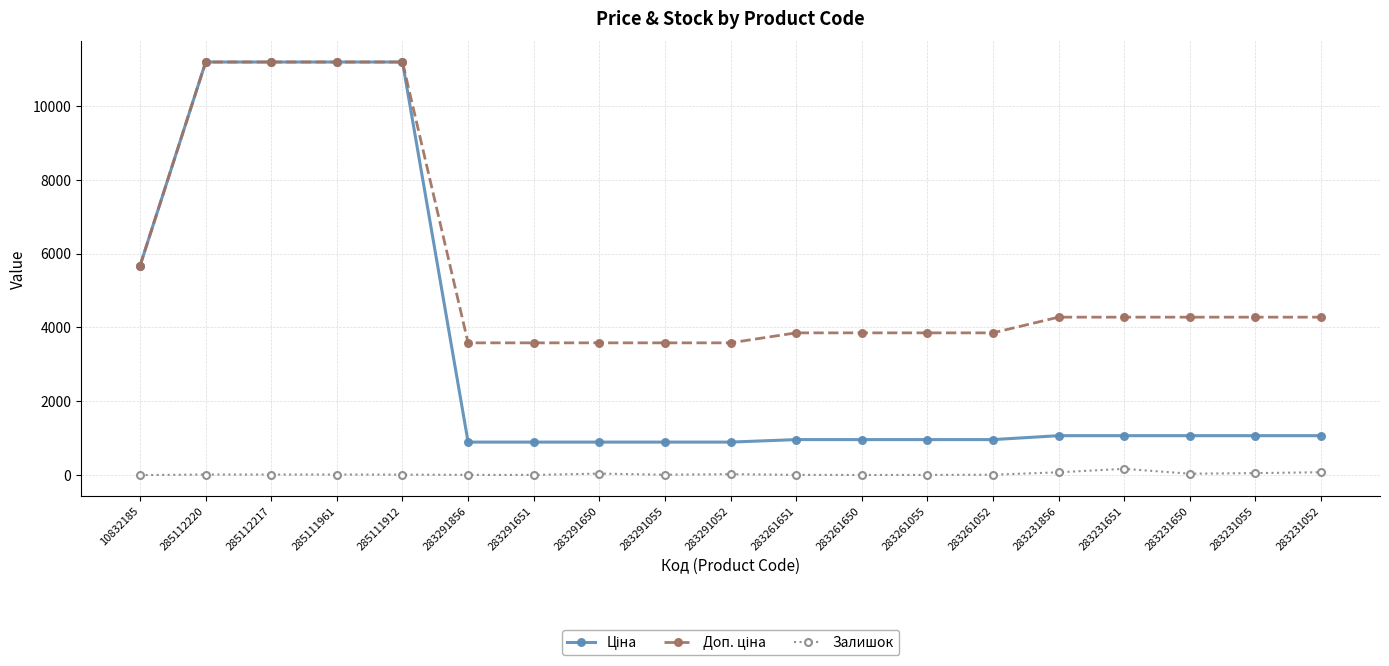

At how many categories does at least one series exceed 5823?

4